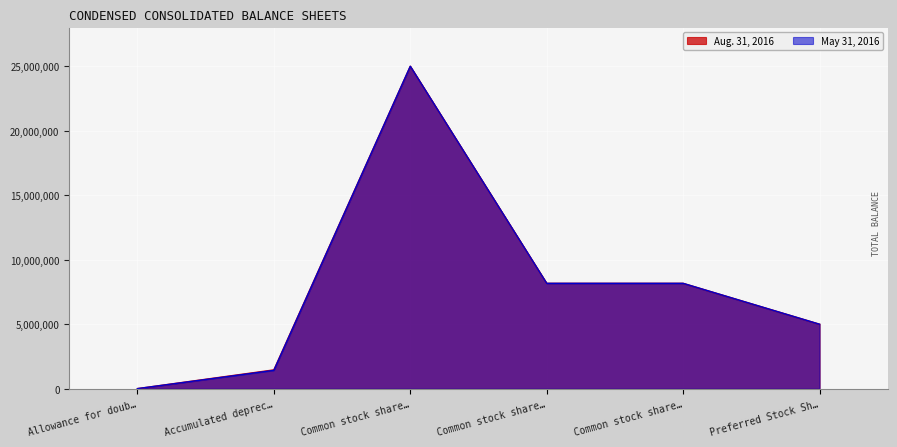

After their last crossing, which series has the higher values: May 31, 2016 or Aug. 31, 2016?

Aug. 31, 2016